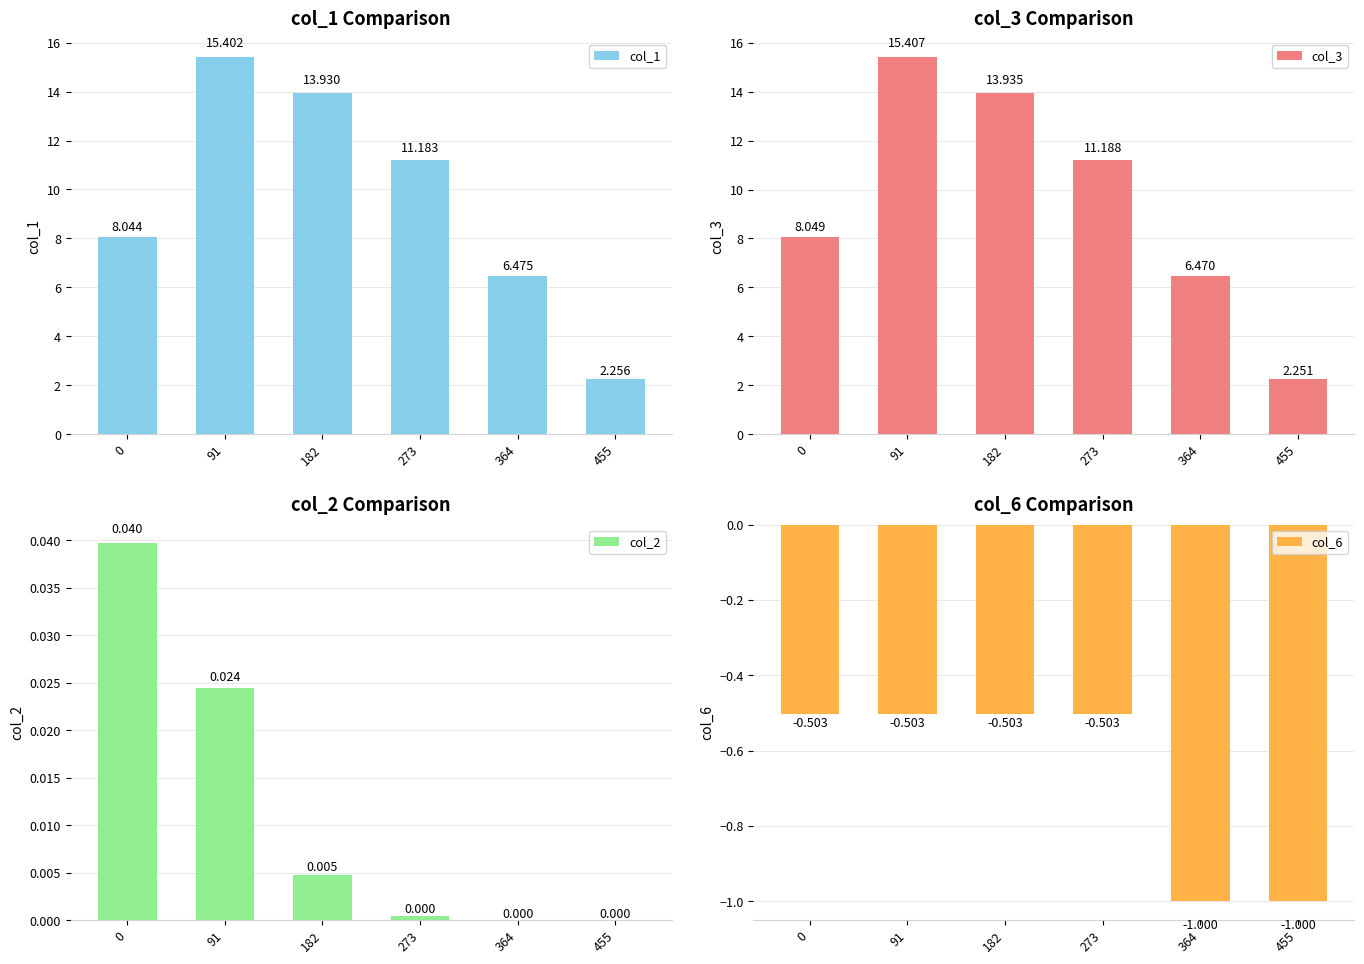

Is it true that col_3 equals 24.1 at 182?

False